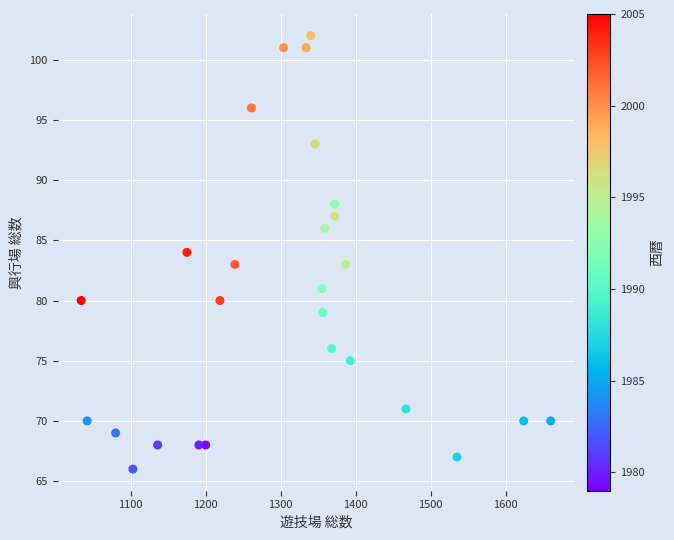

What is the range of Y values (max minus min)?

36